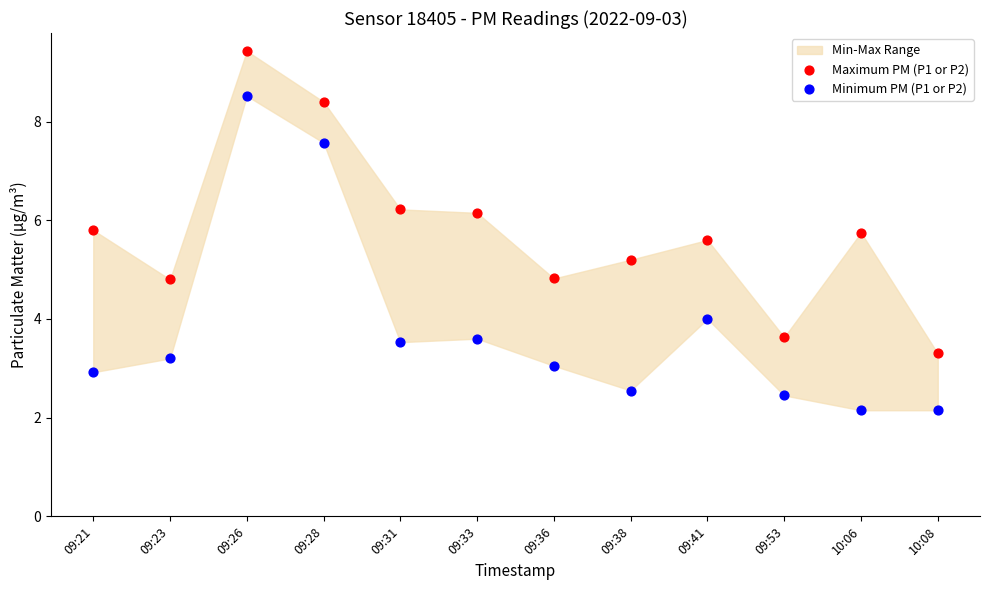

Which series reaches the minimum Y coordinate?

Minimum PM (P1 or P2)